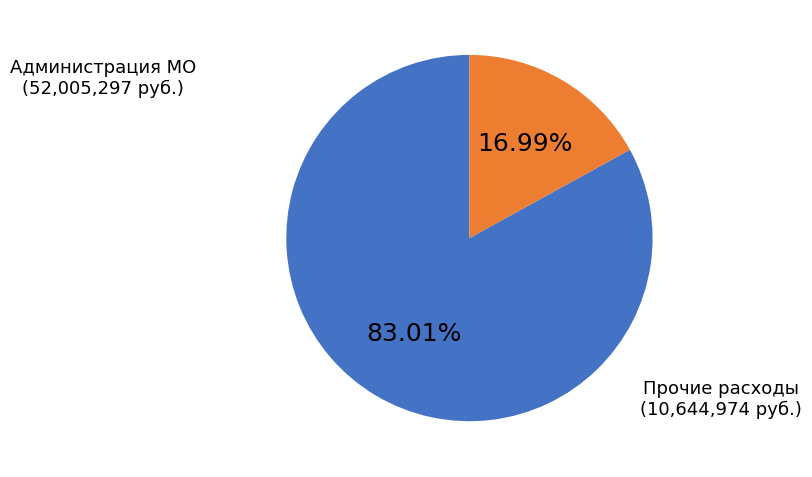

Is there any slice that represents more than half of the pie?

Yes